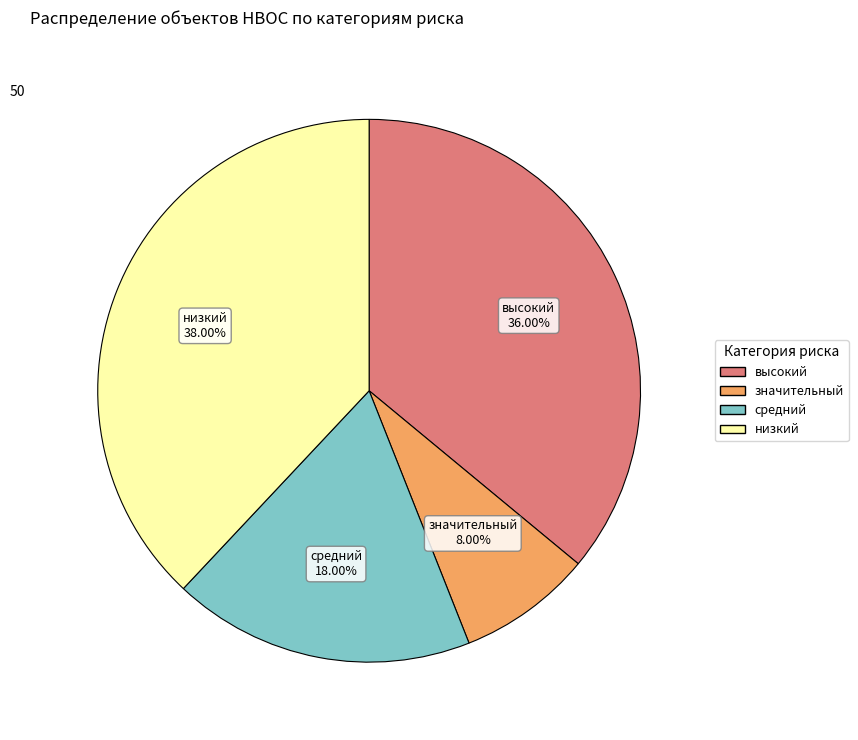

What is the largest slice in the pie chart?

низкий